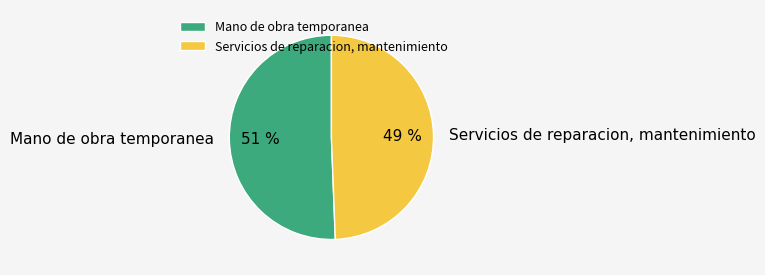

Approximately how many times larger is the value at Servicios de reparacion, mantenimiento compared to Mano de obra temporanea?

1.0